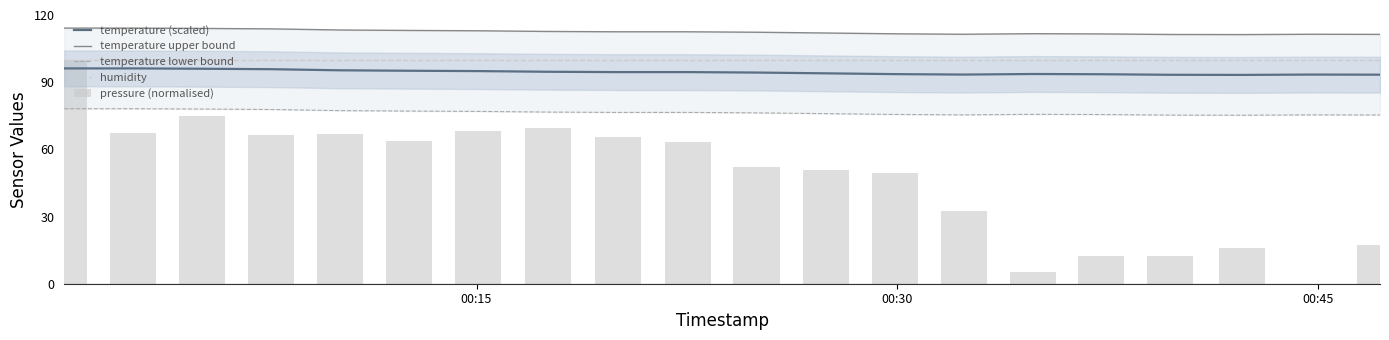

How many data points does each series have?

20